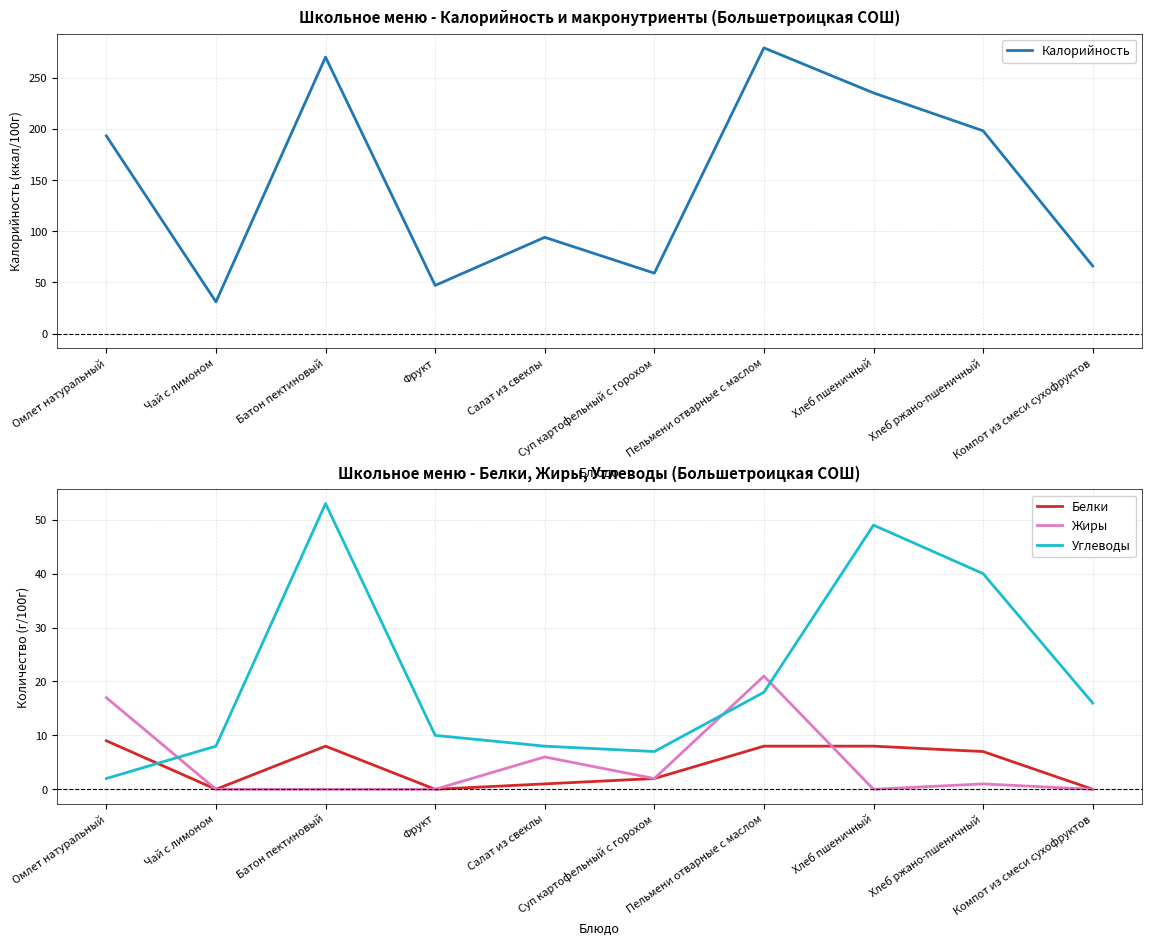

Reading left to right, transcribe all the data shown in this chart.

Калорийность: Омлет натуральный=193	Чай с лимоном=31	Батон пектиновый=270	Фрукт=47	Салат из свеклы=94	Суп картофельный с горохом=59	Пельмени отварные с маслом=279	Хлеб пшеничный=235	Хлеб ржано-пшеничный=198	Компот из смеси сухофруктов=66
Белки: Омлет натуральный=9	Чай с лимоном=0	Батон пектиновый=8	Фрукт=0	Салат из свеклы=1	Суп картофельный с горохом=2	Пельмени отварные с маслом=8	Хлеб пшеничный=8	Хлеб ржано-пшеничный=7	Компот из смеси сухофруктов=0
Жиры: Омлет натуральный=17	Чай с лимоном=0	Батон пектиновый=0	Фрукт=0	Салат из свеклы=6	Суп картофельный с горохом=2	Пельмени отварные с маслом=21	Хлеб пшеничный=0	Хлеб ржано-пшеничный=1	Компот из смеси сухофруктов=0
Углеводы: Омлет натуральный=2	Чай с лимоном=8	Батон пектиновый=53	Фрукт=10	Салат из свеклы=8	Суп картофельный с горохом=7	Пельмени отварные с маслом=18	Хлеб пшеничный=49	Хлеб ржано-пшеничный=40	Компот из смеси сухофруктов=16